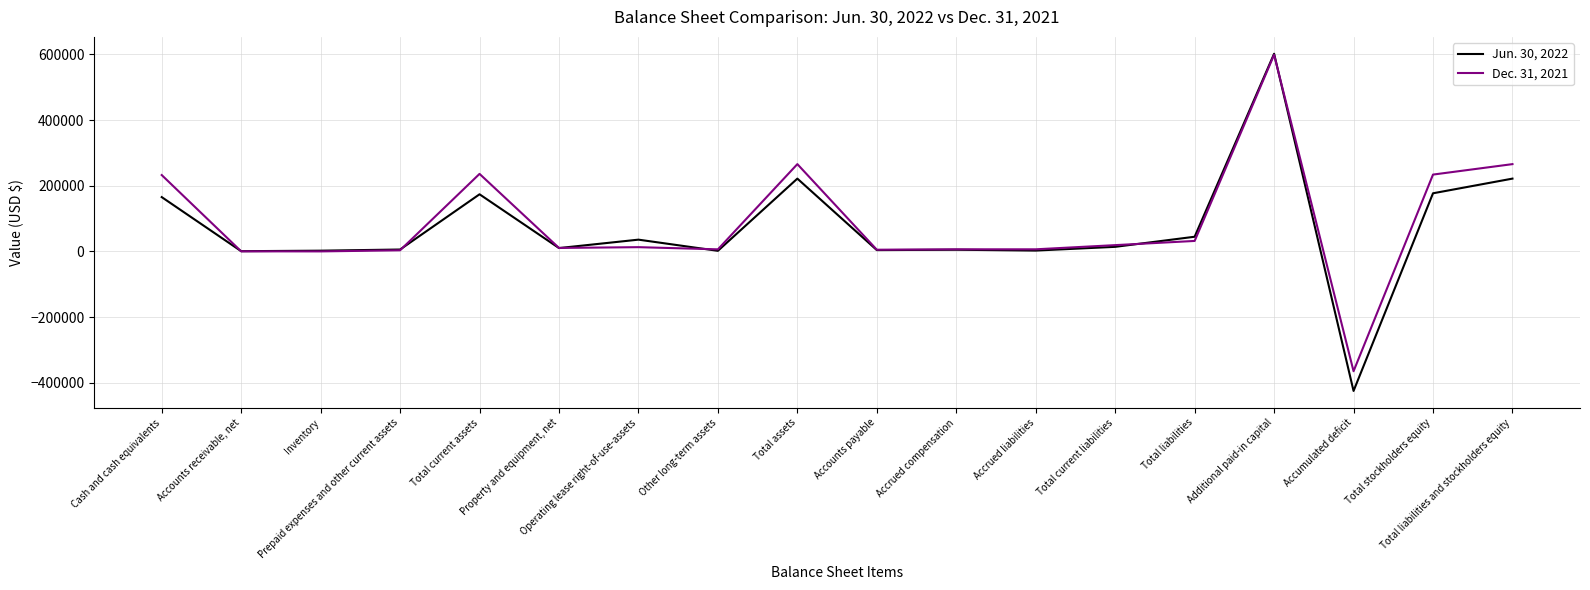

Which category has the lowest value in the Jun. 30, 2022 series?

Accumulated deficit